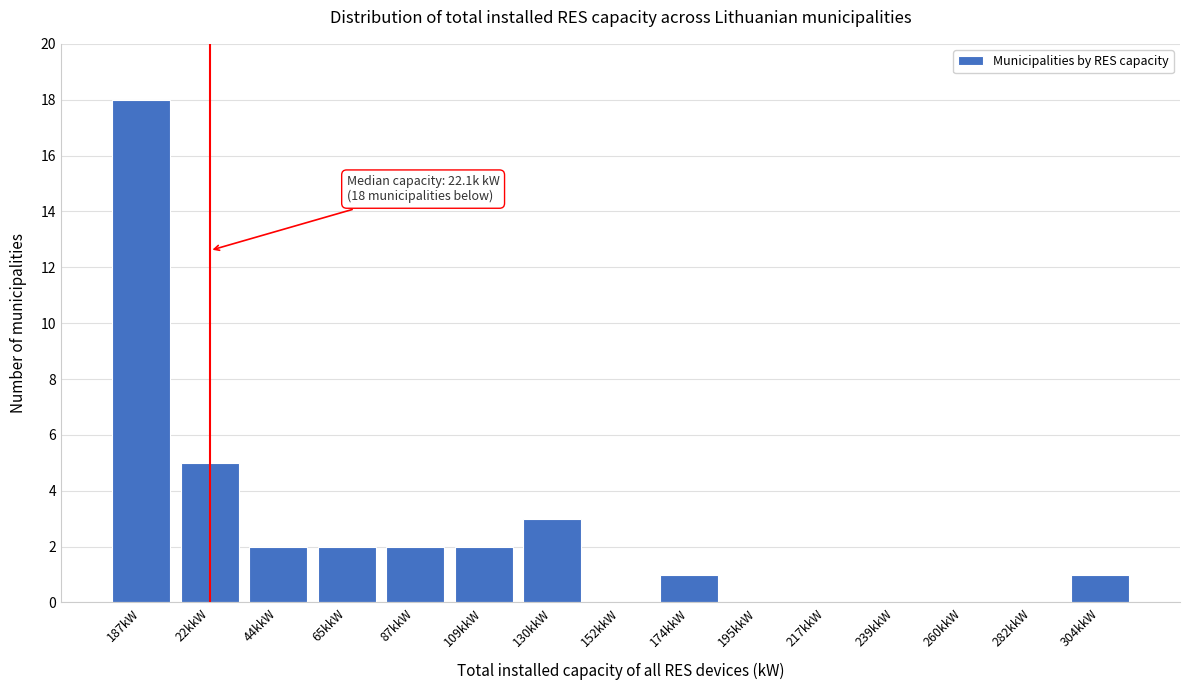

Reading left to right, list all the values displayed in this chart.

187kW=18	22kkW=5	44kkW=2	65kkW=2	87kkW=2	109kkW=2	130kkW=3	152kkW=0	174kkW=1	195kkW=0	217kkW=0	239kkW=0	260kkW=0	282kkW=0	304kkW=1